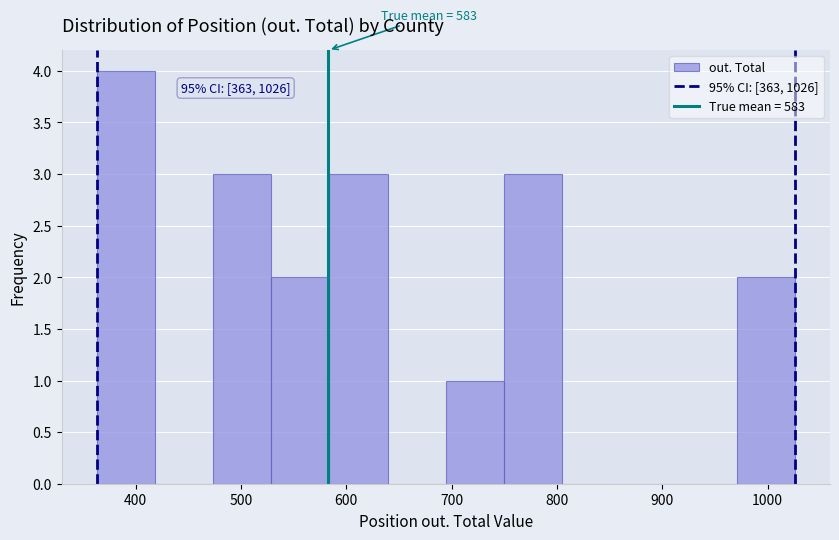

Which range on the x-axis has the tallest bar?

360 to 420